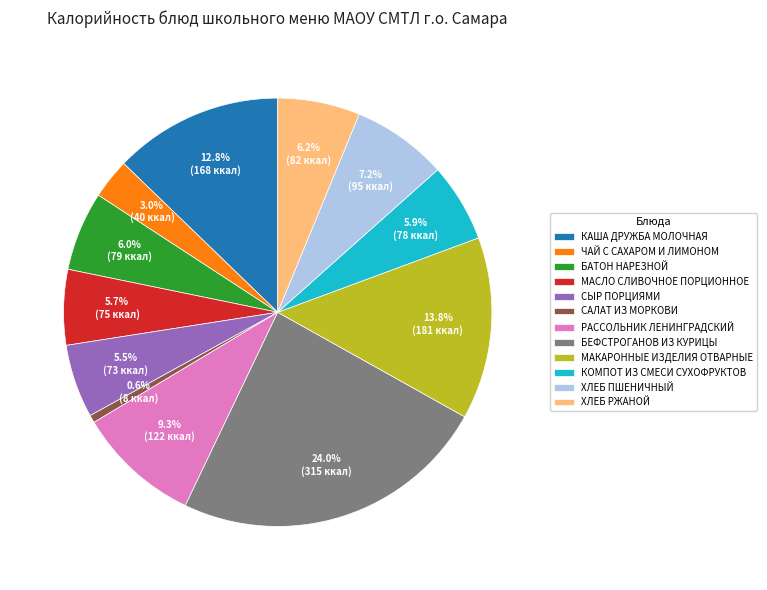

Which has a higher value, ХЛЕБ РЖАНОЙ or БЕФСТРОГАНОВ ИЗ КУРИЦЫ?

БЕФСТРОГАНОВ ИЗ КУРИЦЫ